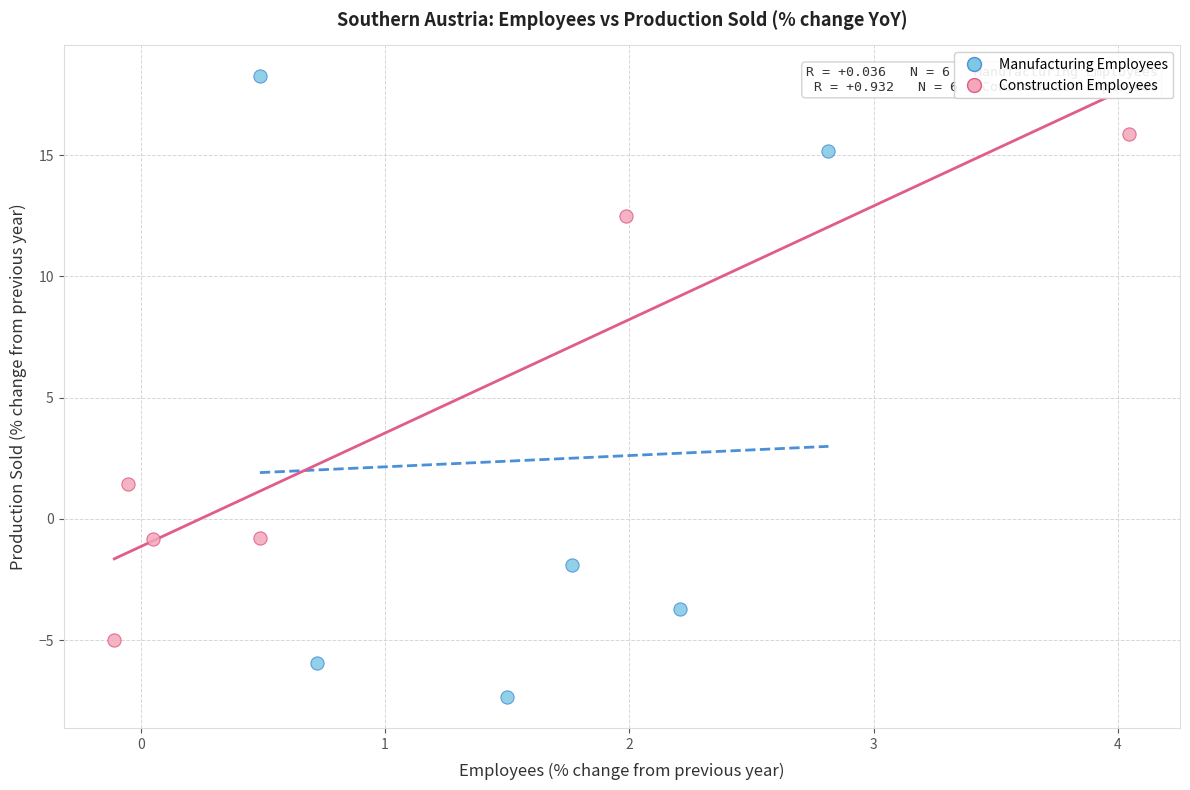

Which series reaches the minimum Y coordinate?

Manufacturing Employees